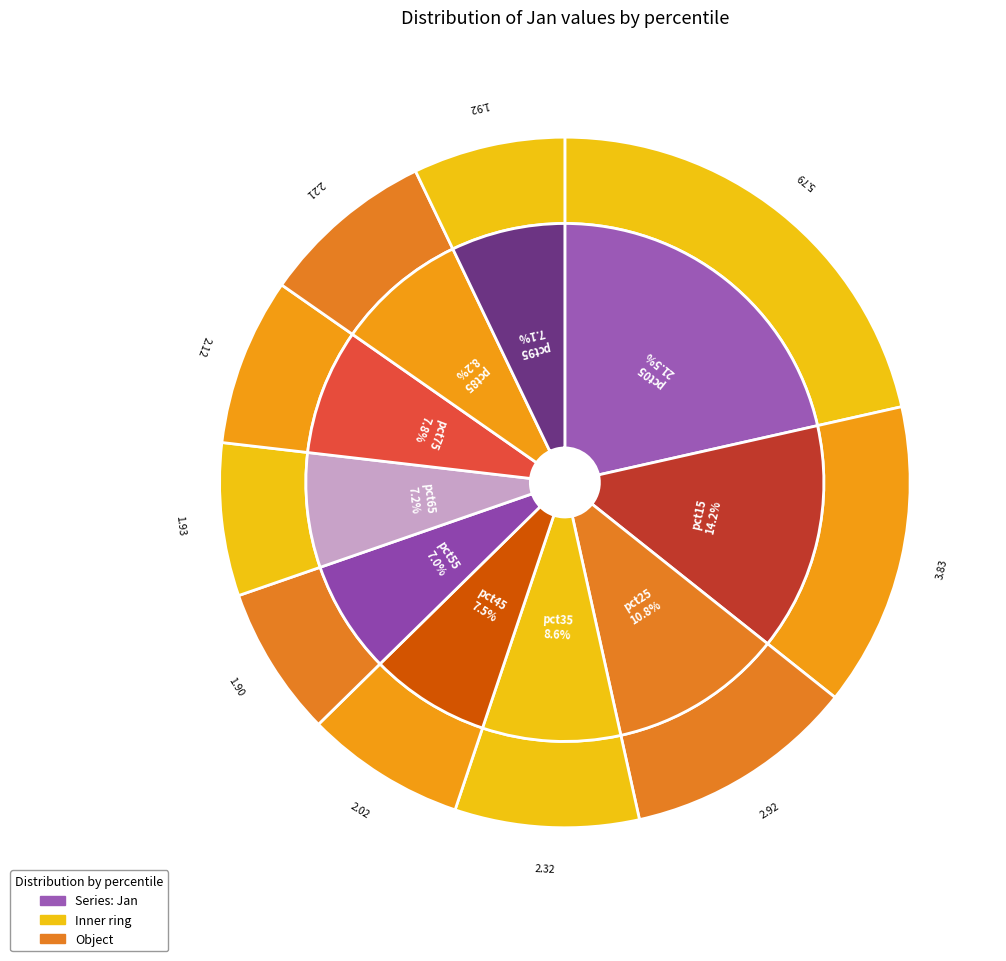

To the nearest percent, what percentage of the pie is pct05?

21%